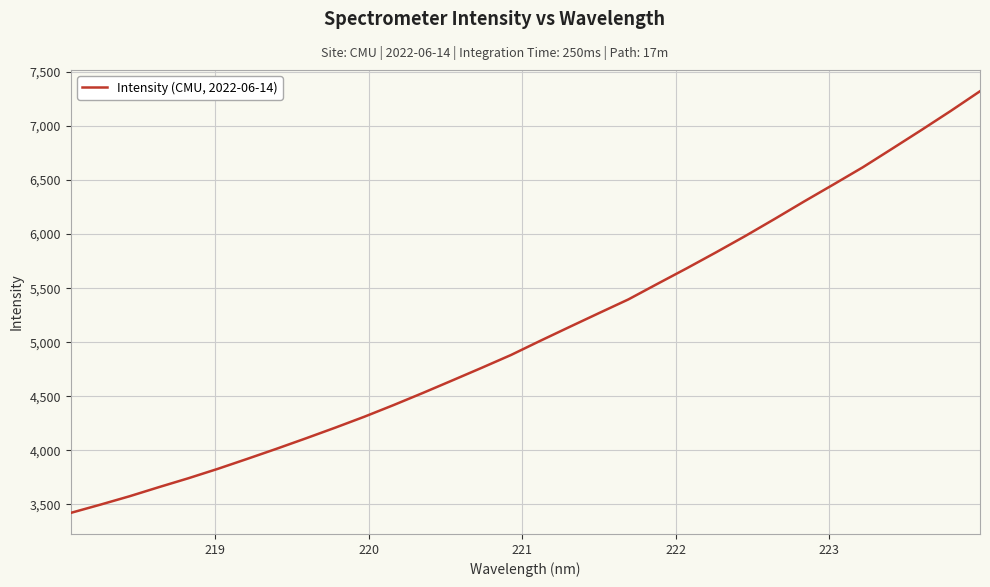

What is the difference between the second highest and minimum values?

3718.6